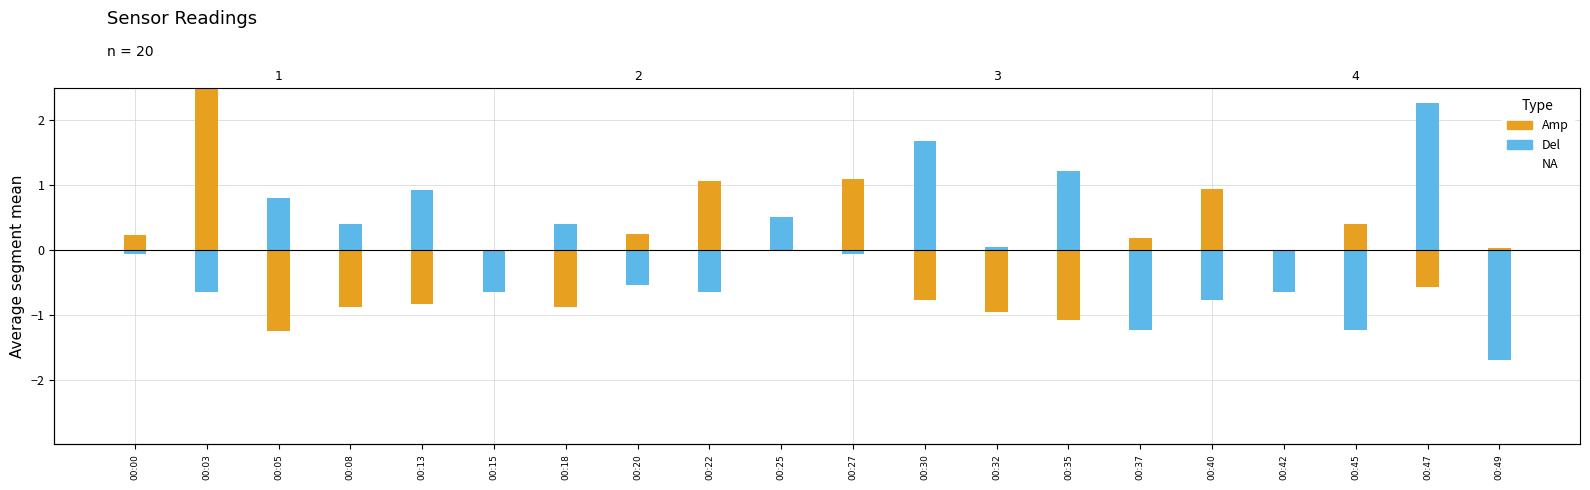

What is the minimum value shown in the chart?

-1.7